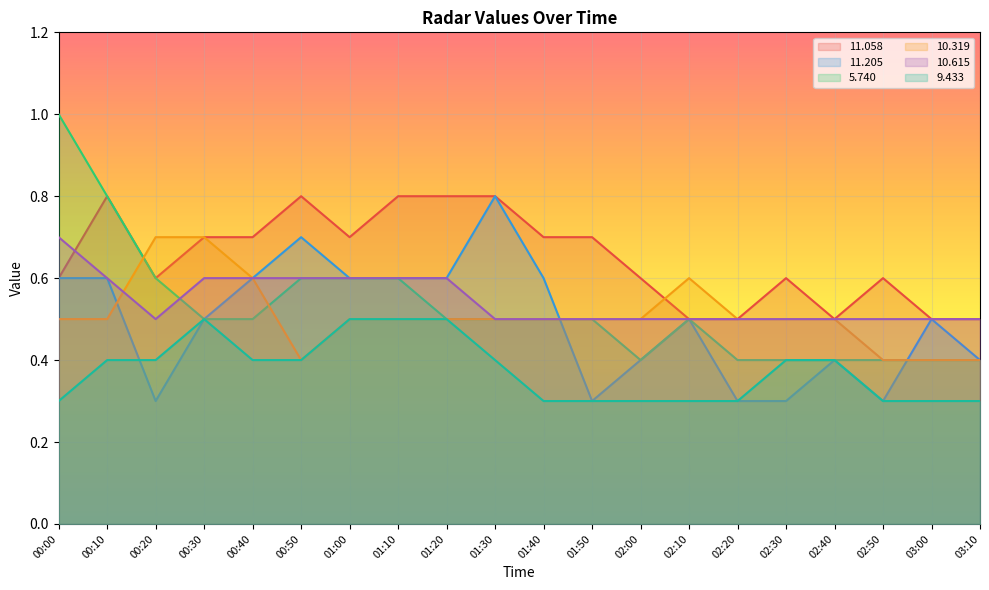

Count the number of data series in this chart.

6